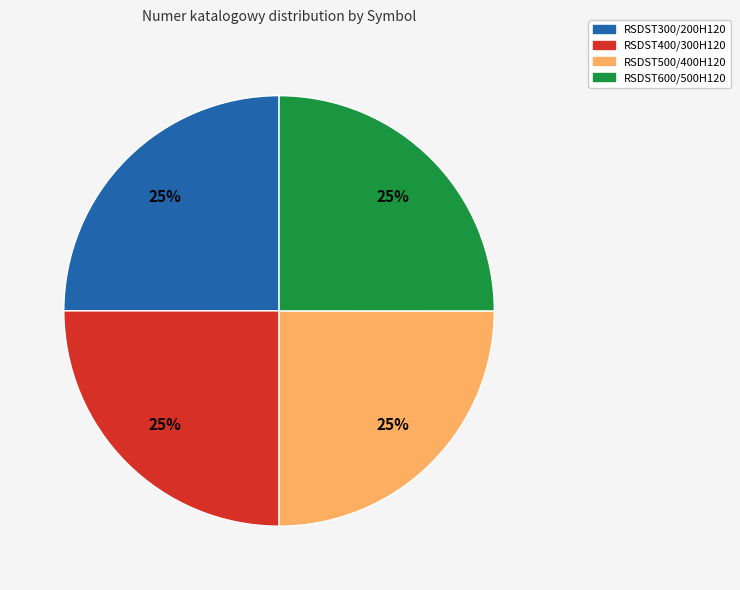

To the nearest percent, what is the combined percentage of RSDST300/200H120 and RSDST600/500H120?

50%